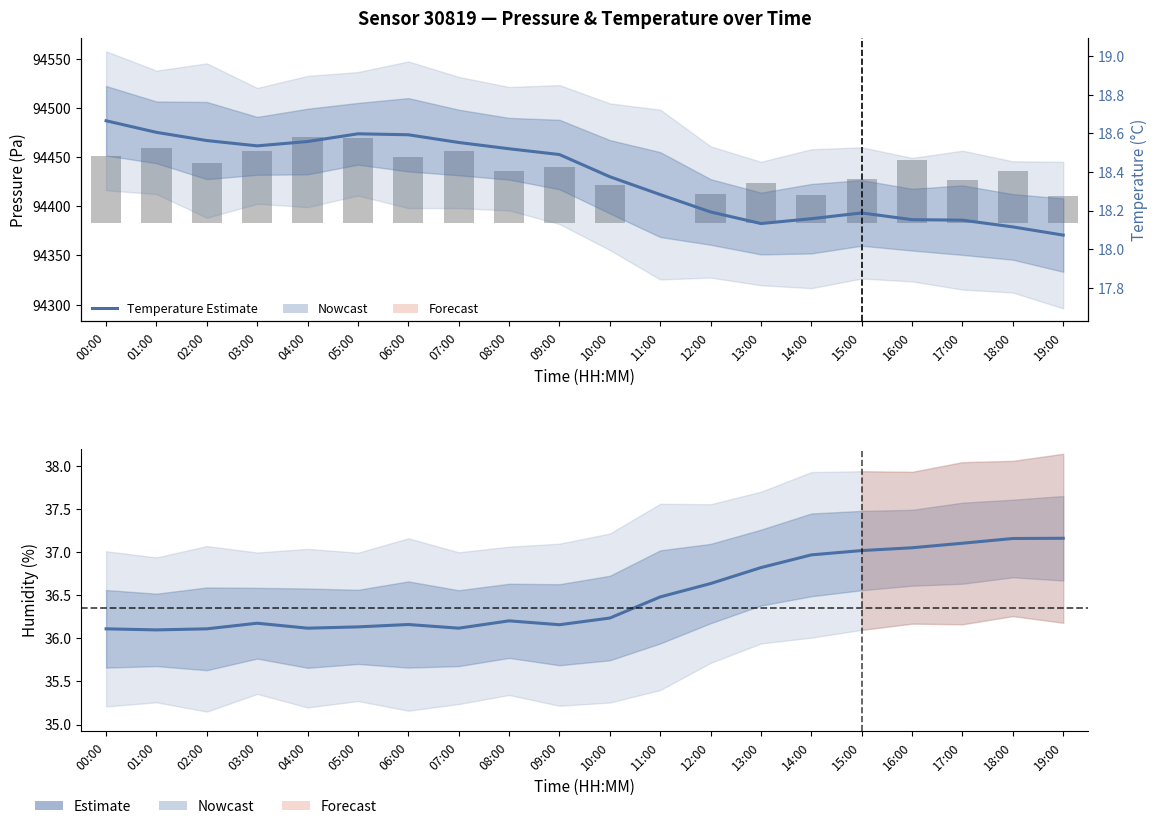

Is it true that temperature equals 18.6 at 06:00?

True